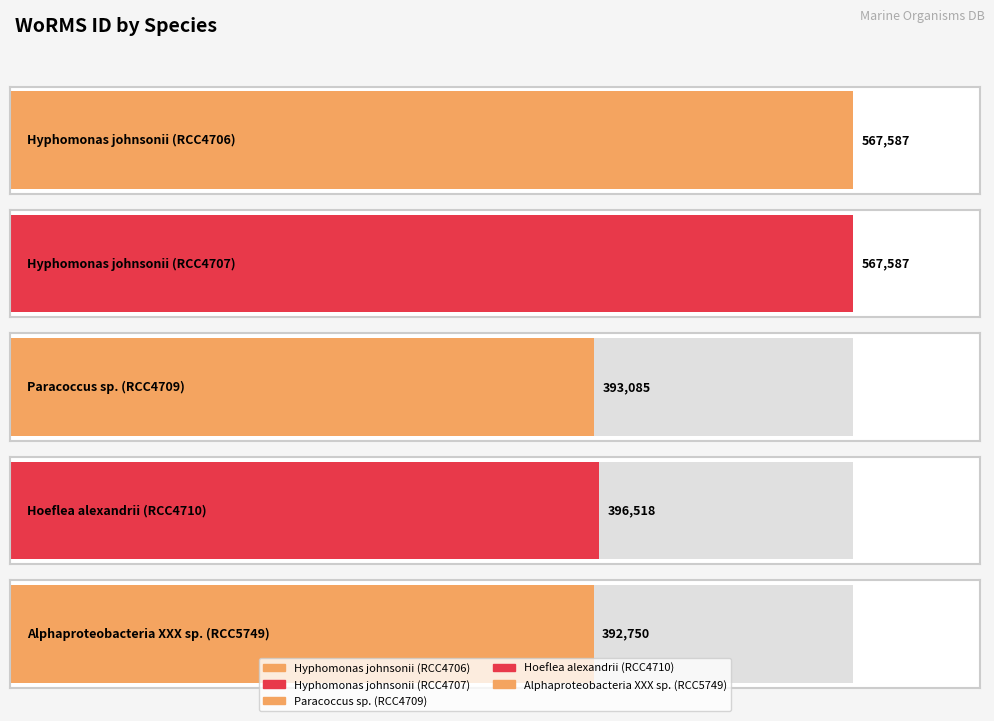

The chart shows a value of 620459 at Paracoccus sp. (RCC4709). True or false?

False